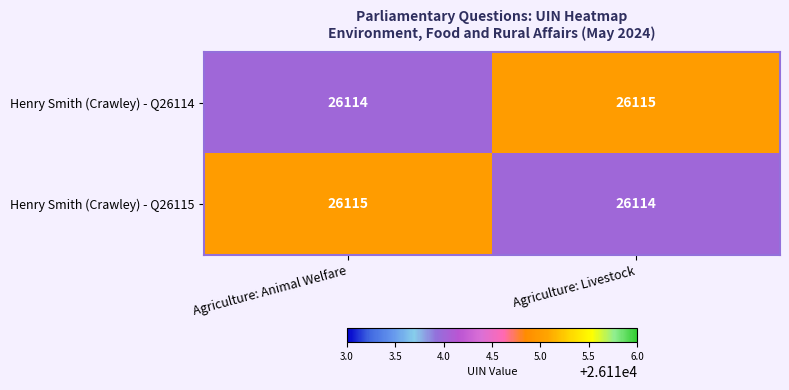

What is the sum of all Henry Smith (Crawley) - Q26115 values?

52229